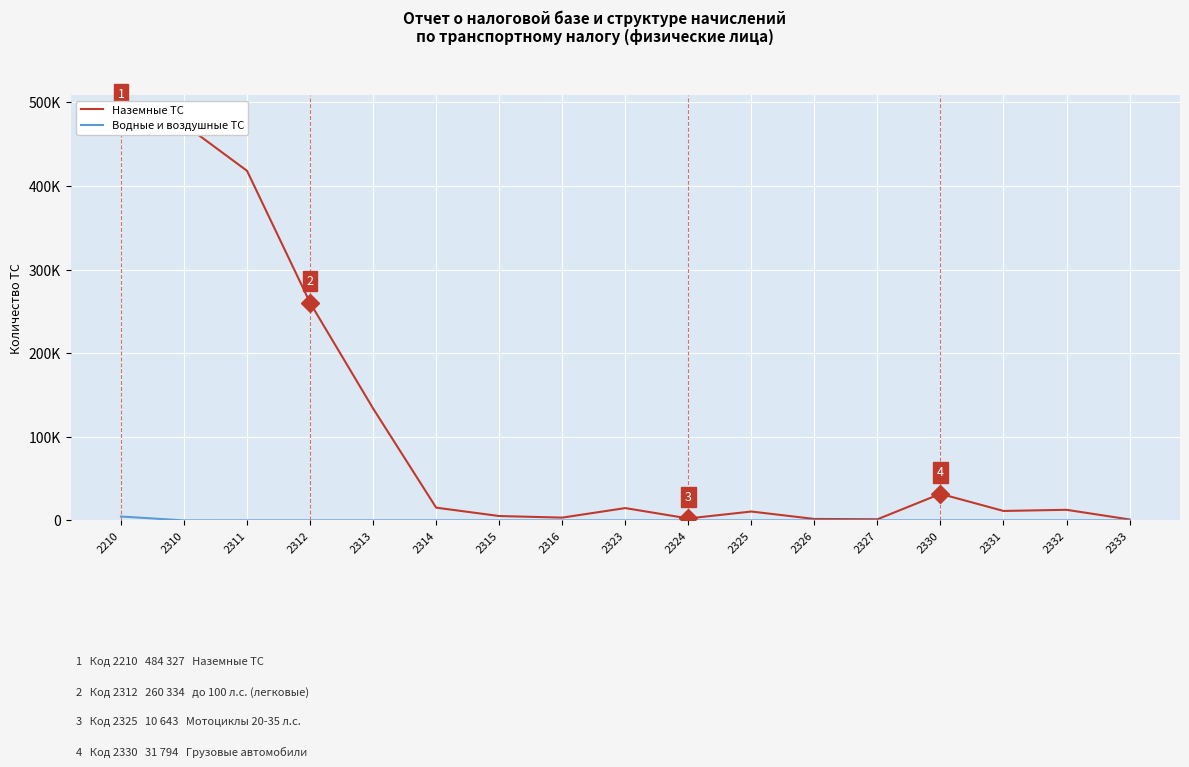

What are all the series names shown in the legend?

Наземные ТС, Водные и воздушные ТС